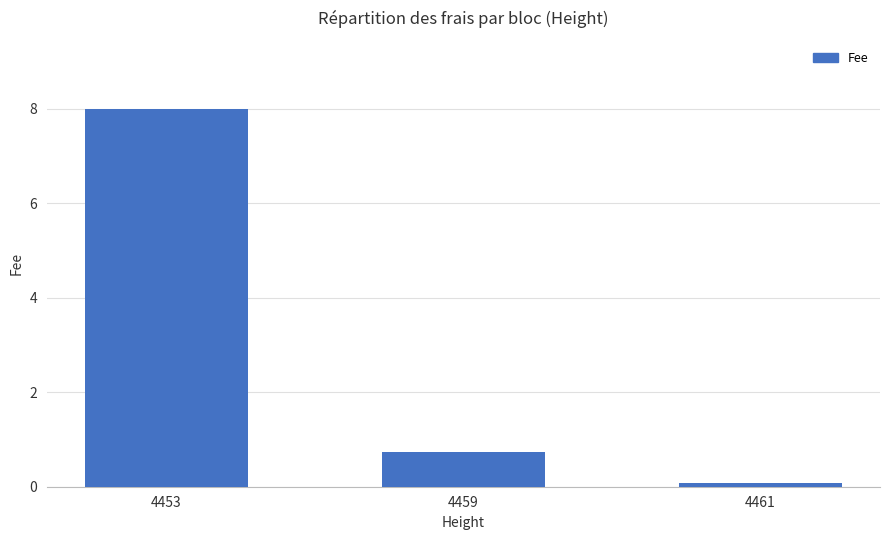

Are the bars horizontal?

No